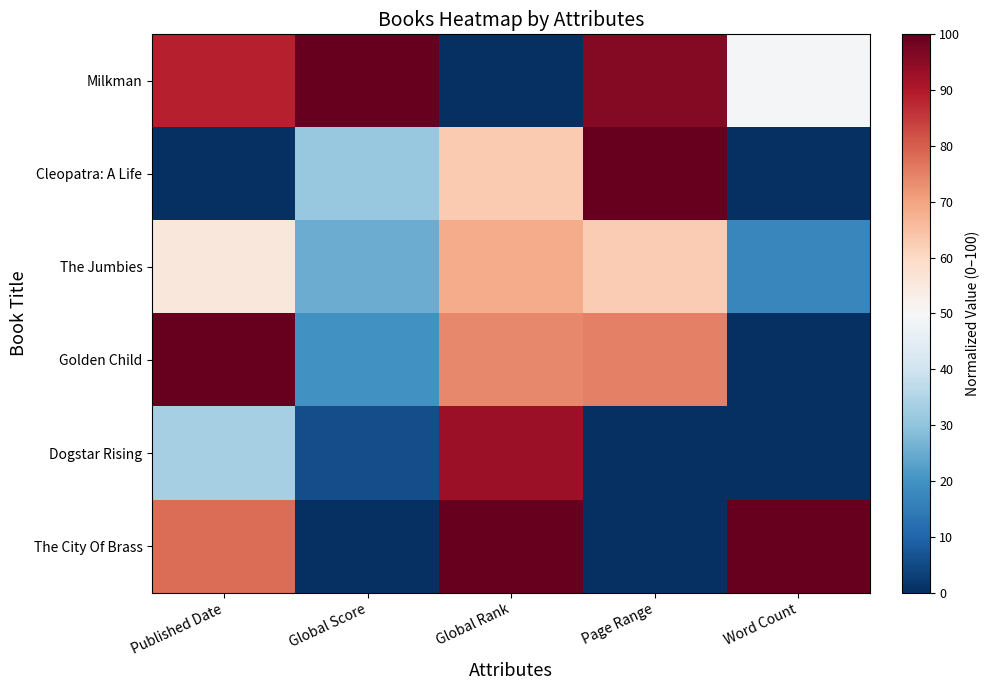

Reading right to left, list all the values displayed in this chart.

Milkman: Word Count=49.6	Page Range=95.8	Global Rank=0.0	Global Score=100.0	Published Date=88.9
Cleopatra: A Life: Word Count=0.0	Page Range=100.0	Global Rank=62.9	Global Score=31.0	Published Date=0.0
The Jumbies: Word Count=17.2	Page Range=62.5	Global Rank=68.5	Global Score=25.3	Published Date=55.6
Golden Child: Word Count=0.0	Page Range=75.0	Global Rank=74.2	Global Score=19.5	Published Date=100.0
Dogstar Rising: Word Count=0.0	Page Range=0.0	Global Rank=92.6	Global Score=5.7	Published Date=33.3
The City Of Brass: Word Count=100.0	Page Range=0.0	Global Rank=100.0	Global Score=0.0	Published Date=77.8